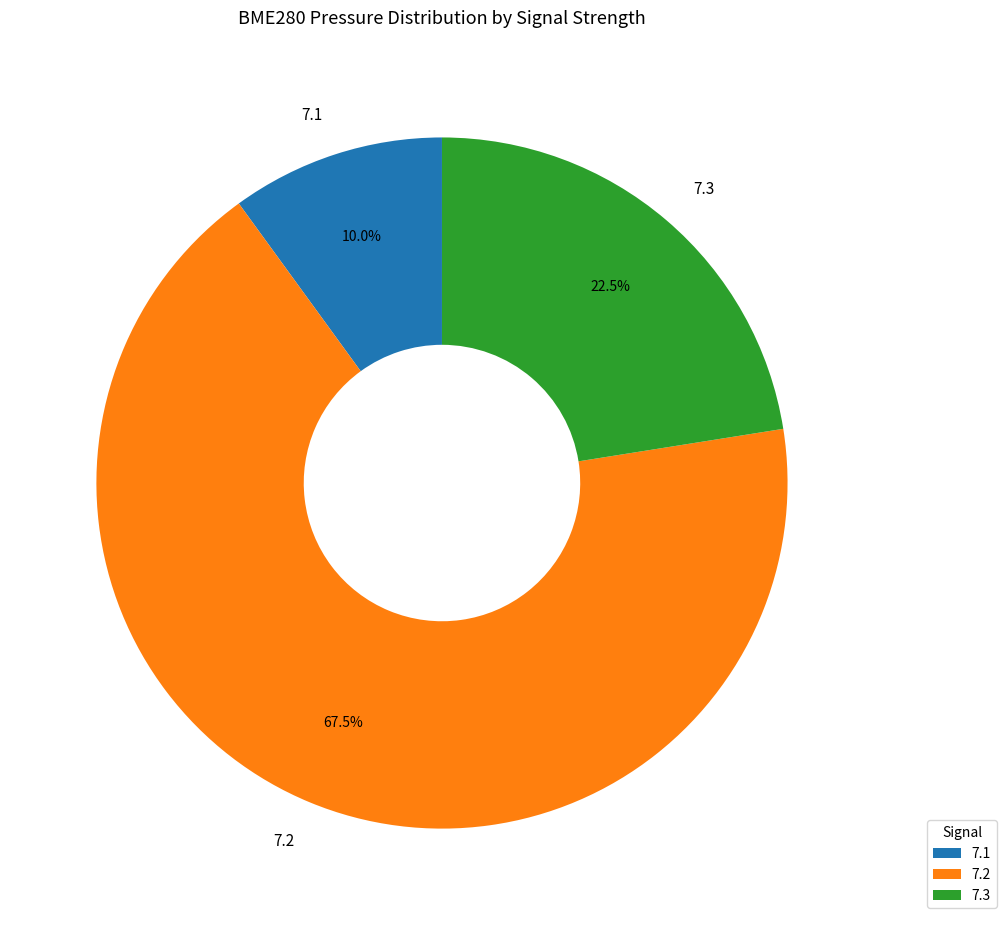

How many slices are in this pie chart?

3